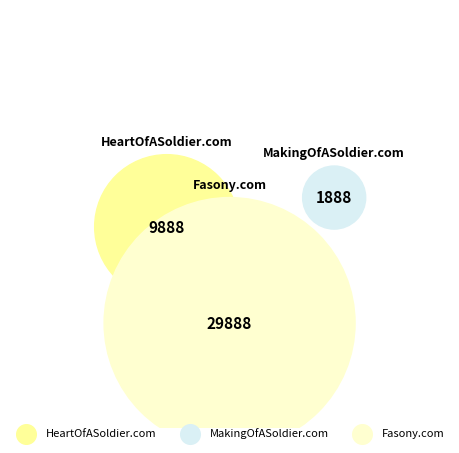

Rank the categories by value from highest to lowest.

Fasony.com, HeartOfASoldier.com, MakingOfASoldier.com